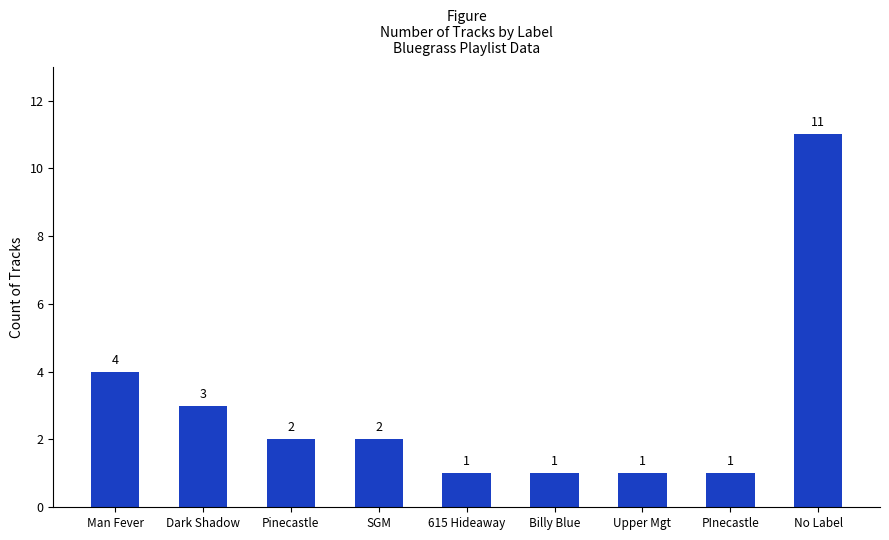

What is the value of the 4th bar from the left?

2